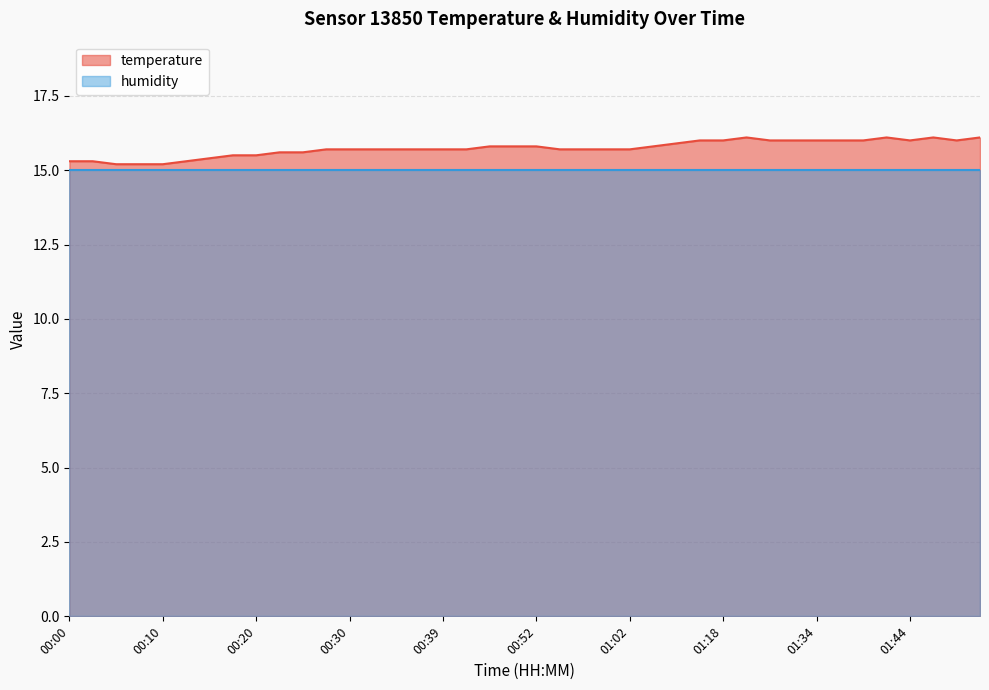

Is it true that the value at 01:15 is 16.0?

True